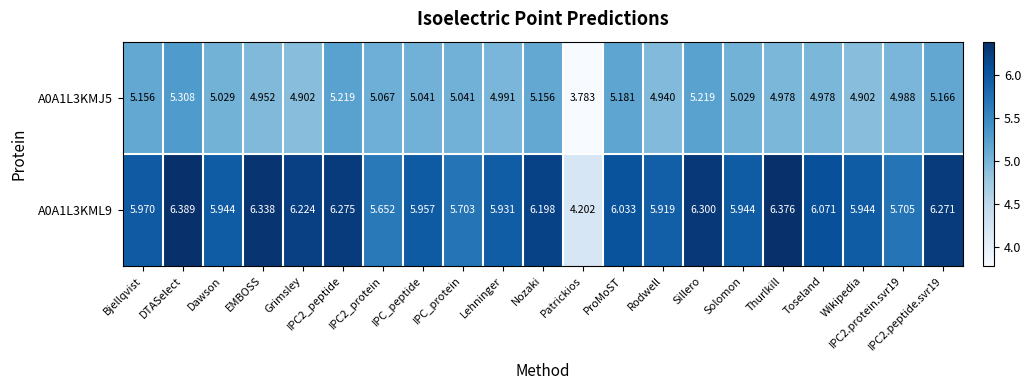

Which category has the lowest value in the A0A1L3KMJ5 series?

Patrickios